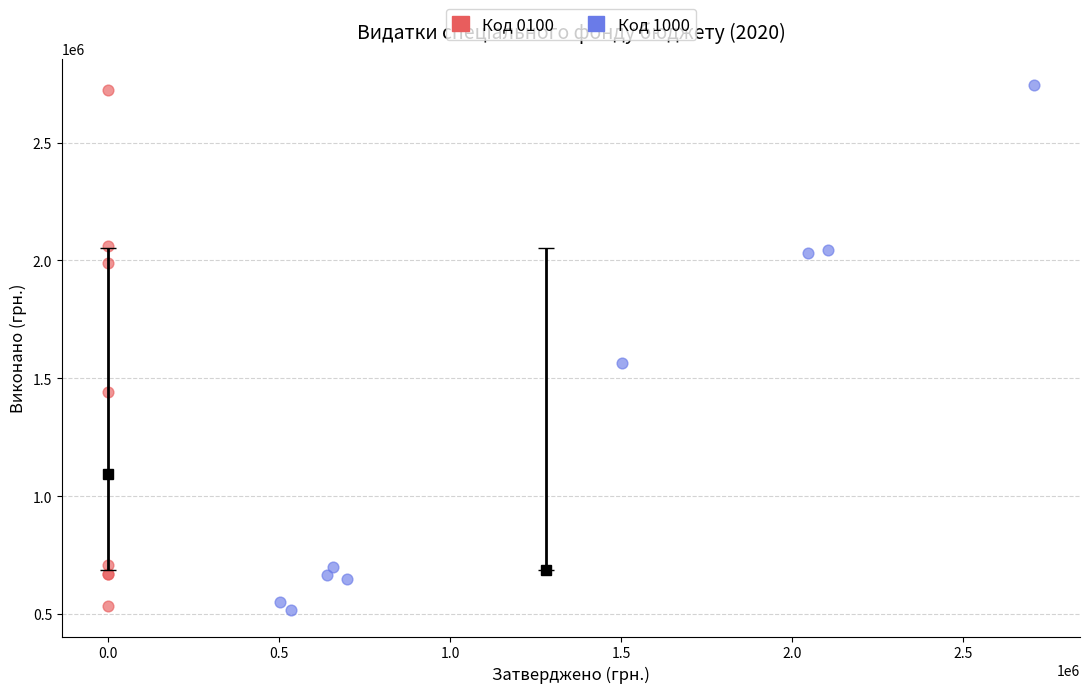

Which series has the widest spread of Y values?

Код 1000